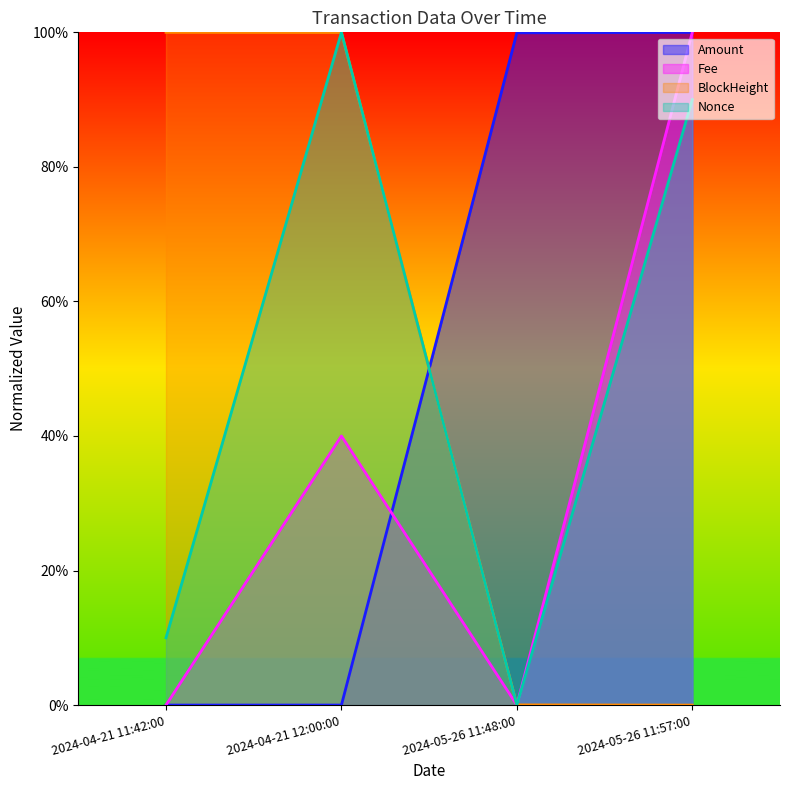

List the labels in order of Nonce value, largest first.

2024-04-21 12:00:00, 2024-05-26 11:57:00, 2024-04-21 11:42:00, 2024-05-26 11:48:00